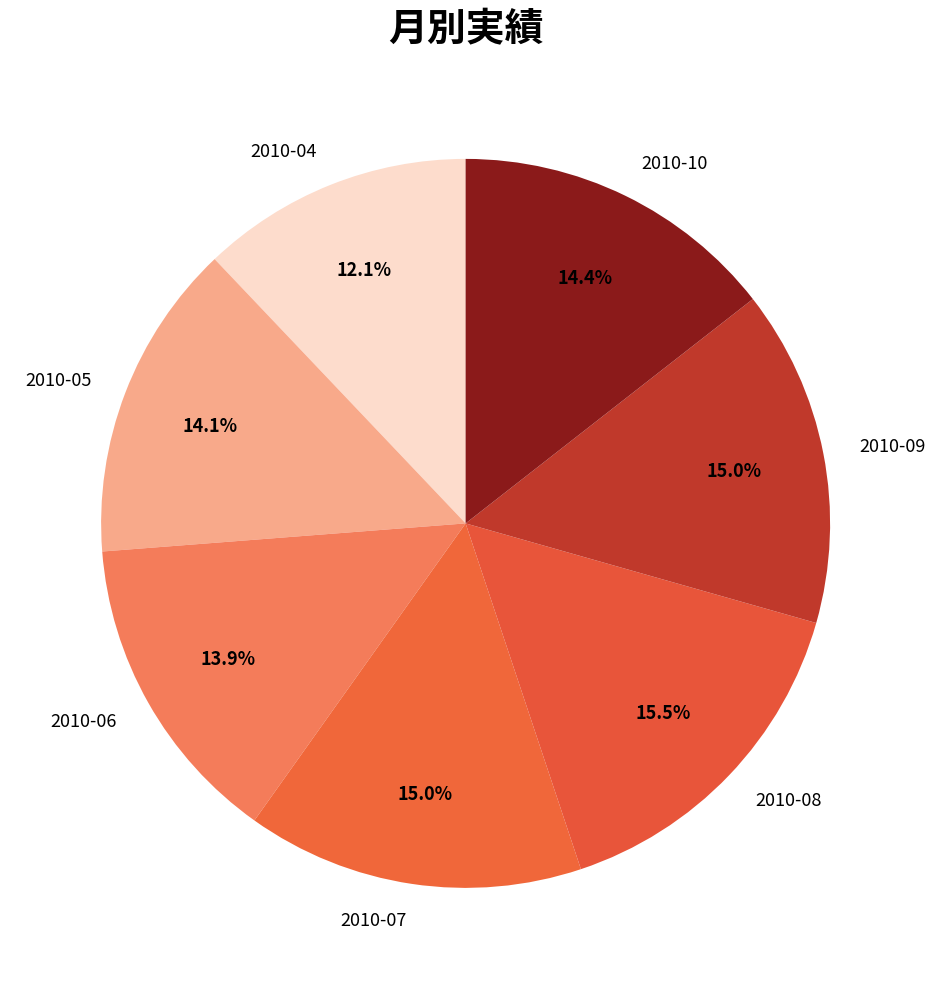

Which category has the biggest portion of the pie?

2010-08